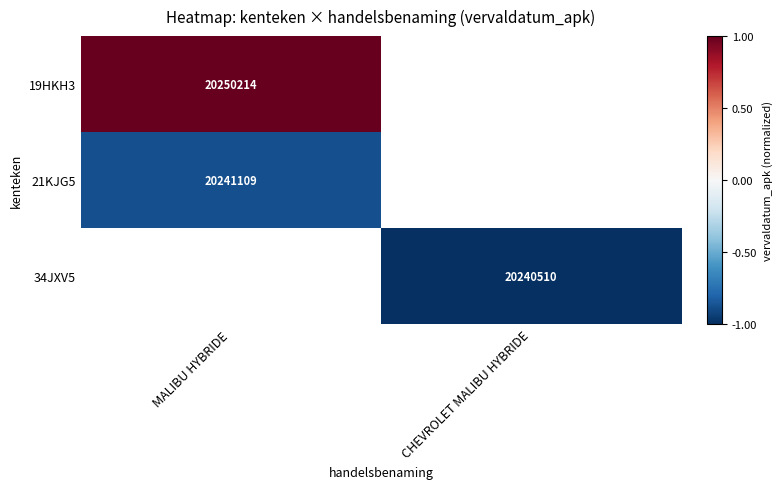

Is the value of 19HKH3 at MALIBU HYBRIDE greater than the value of 21KJG5 at MALIBU HYBRIDE?

Yes